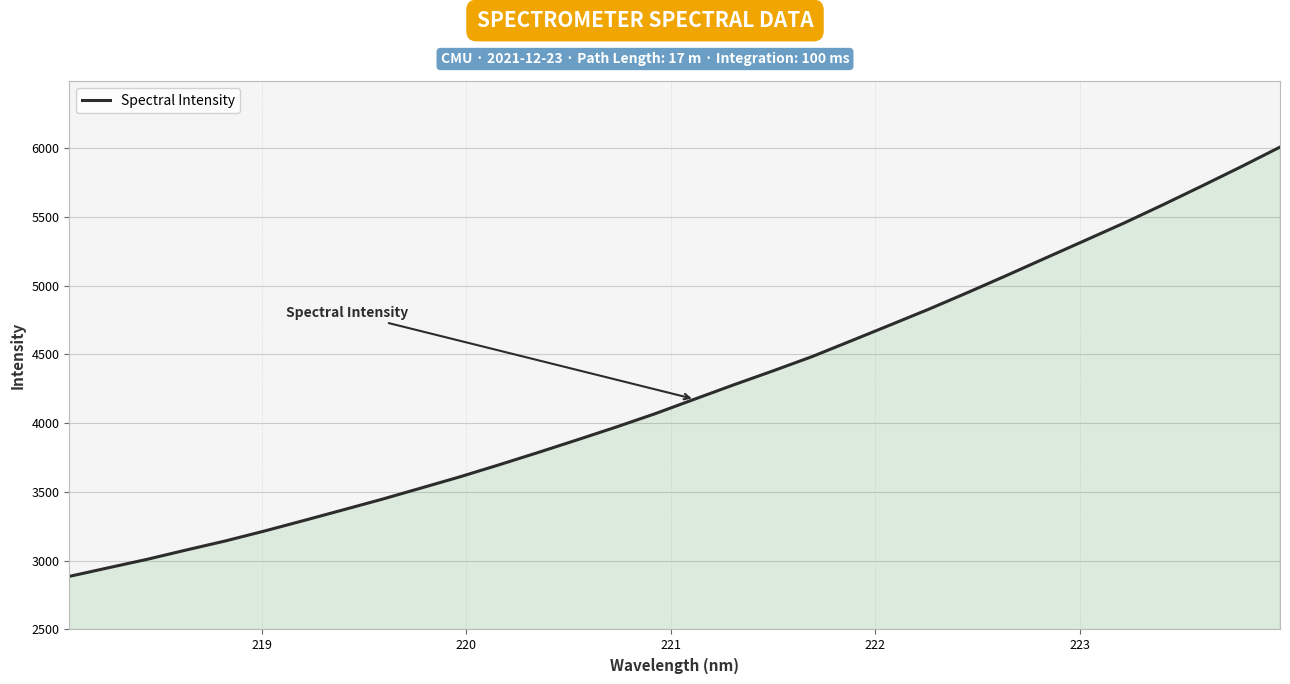

What is the minimum value shown in the chart?

2886.0